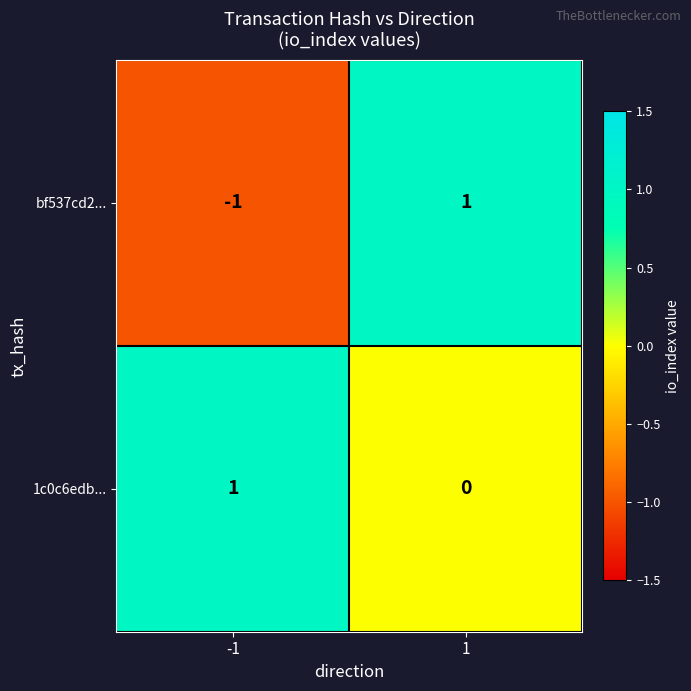

Is it true that 1c0c6edb... equals 1 at -1?

True